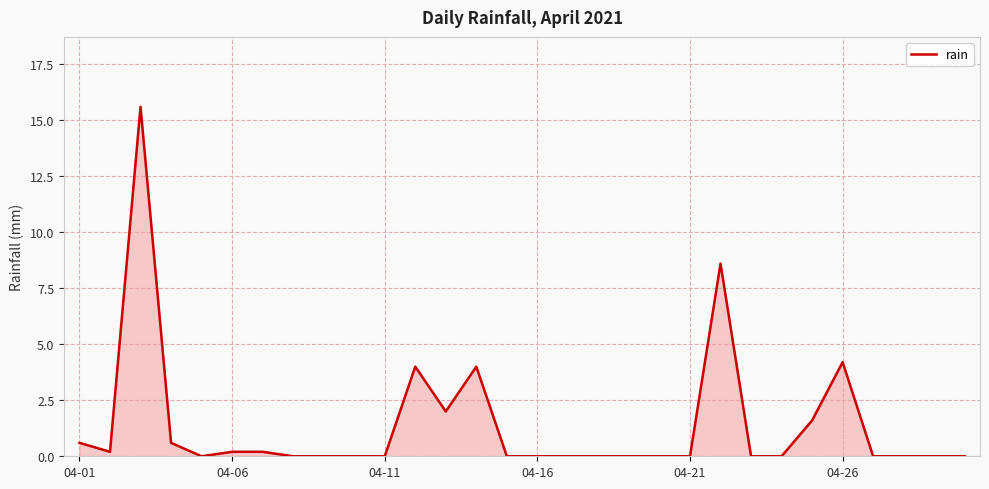

What is the maximum value shown in the chart?

15.6